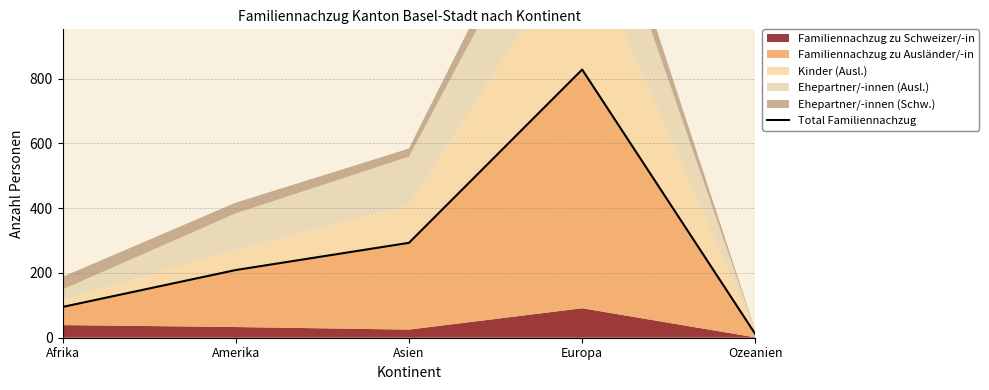

What is the label of the 1st point from the left?

Afrika